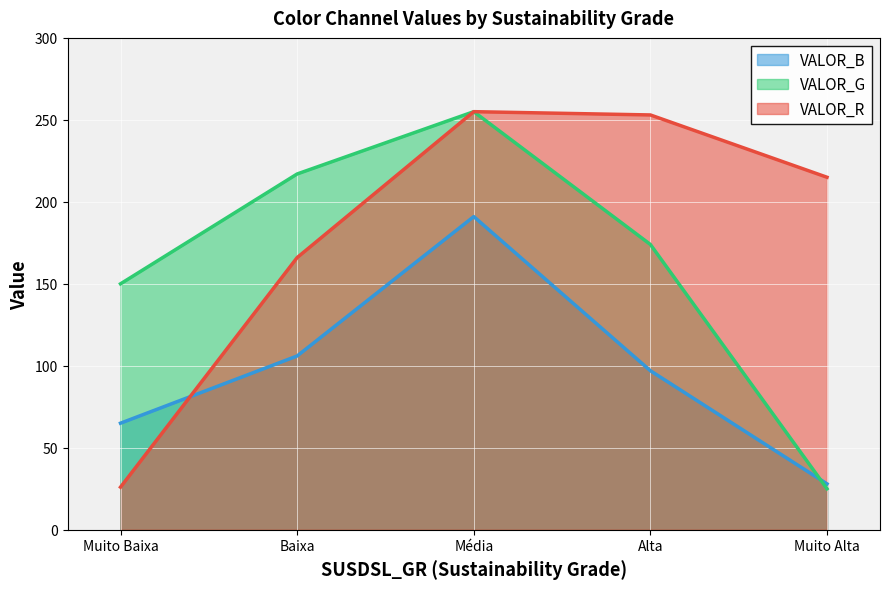

Reading left to right, transcribe all the data shown in this chart.

VALOR_R: 26	166	255	253	215
VALOR_G: 150	217	255	174	25
VALOR_B: 65	106	191	97	28